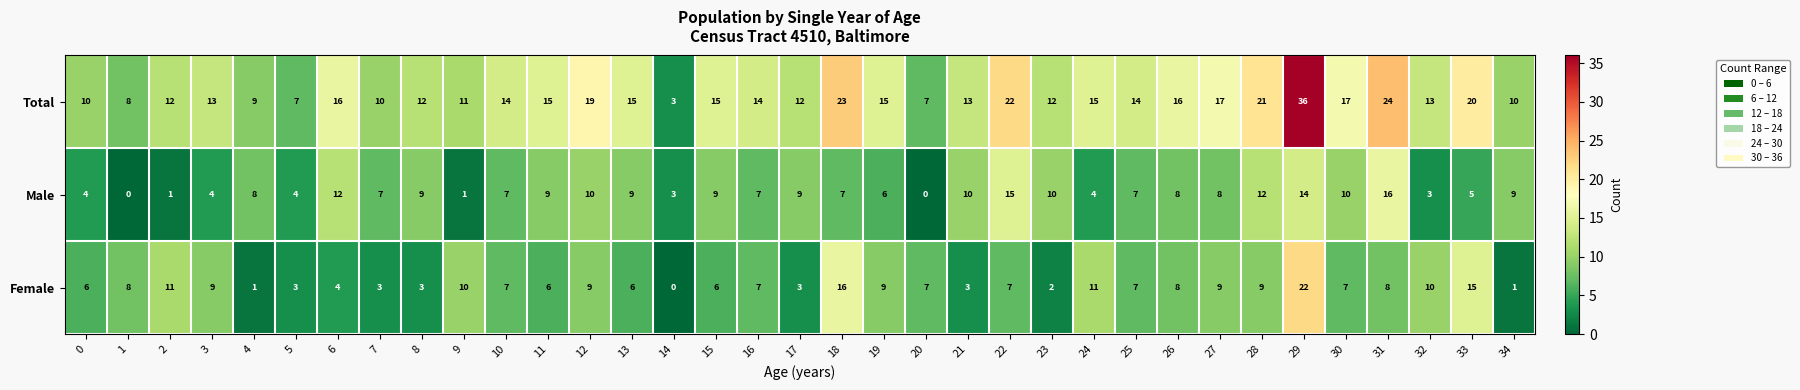

List the series in order of their peak value, lowest first.

Male, Female, Total